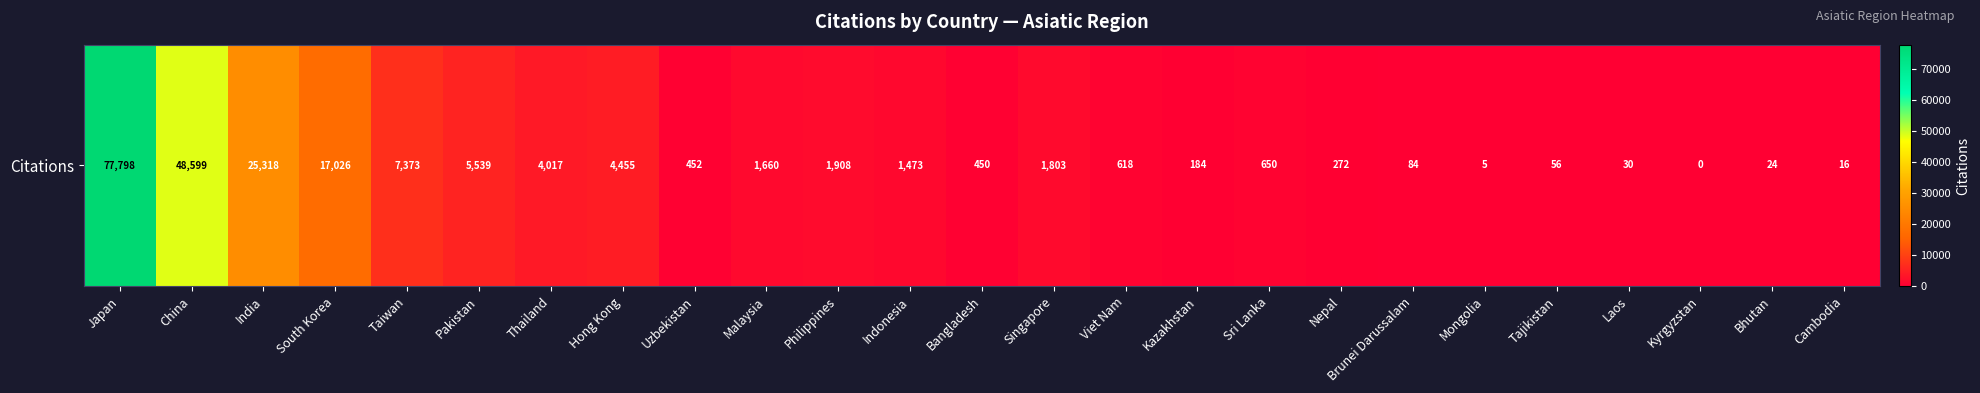

Rank the categories by value from lowest to highest.

Kyrgyzstan, Mongolia, Cambodia, Bhutan, Laos, Tajikistan, Brunei Darussalam, Kazakhstan, Nepal, Bangladesh, Uzbekistan, Viet Nam, Sri Lanka, Indonesia, Malaysia, Singapore, Philippines, Thailand, Hong Kong, Pakistan, Taiwan, South Korea, India, China, Japan